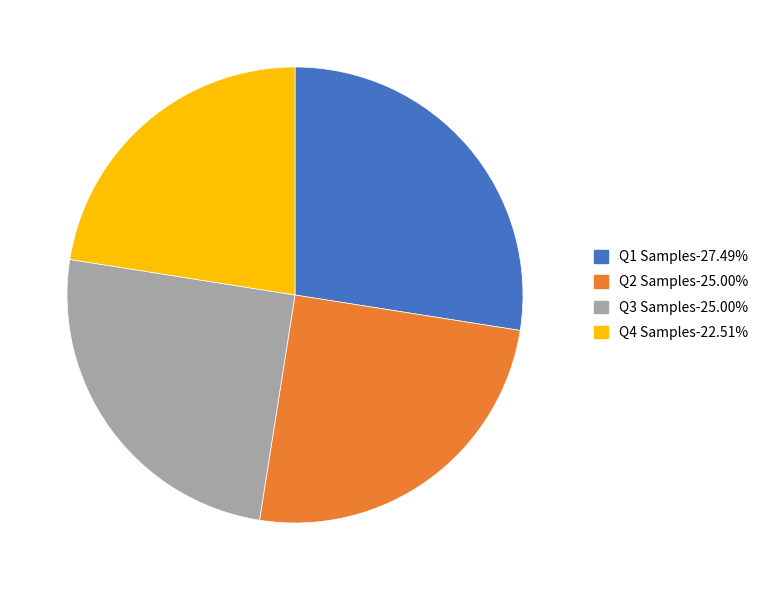

Do Q4 Samples-22.51% and Q2 Samples-25.00% together represent more than half of the pie?

No